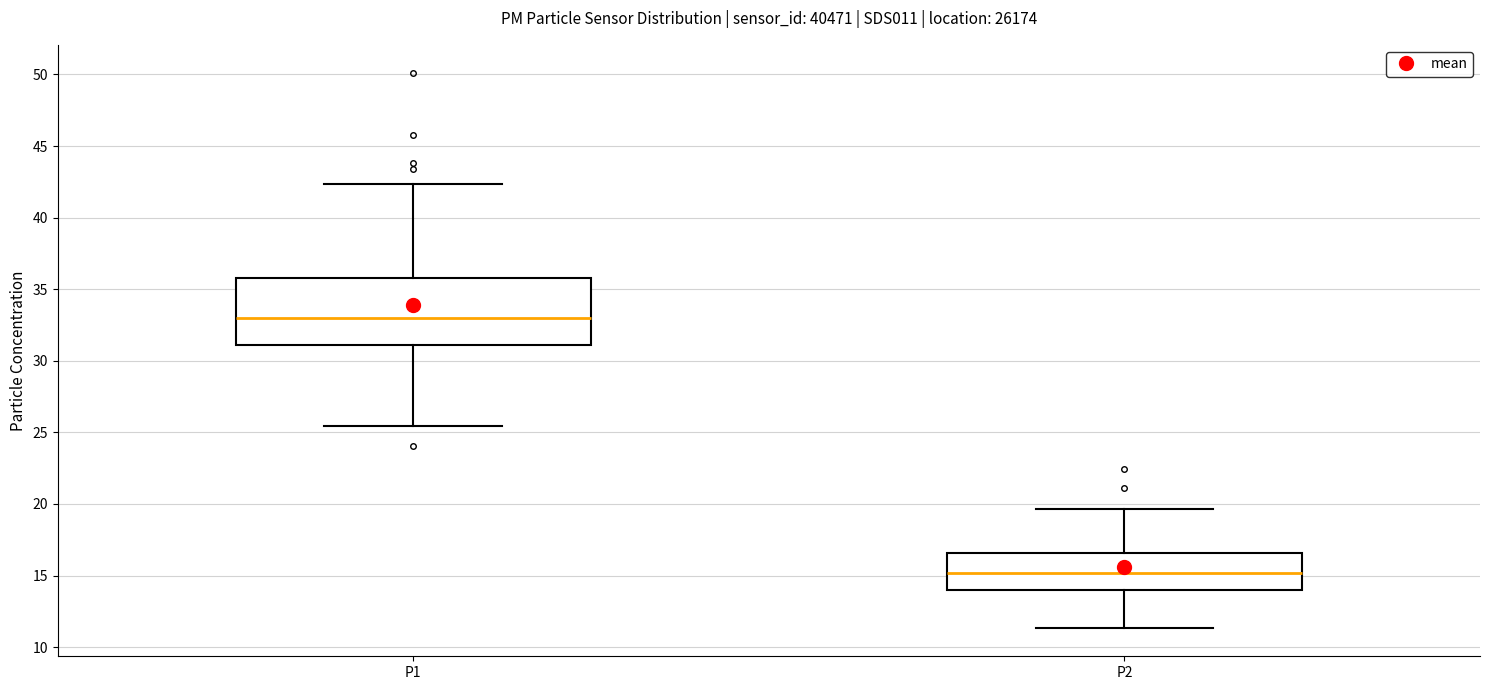

Comparing the boxes themselves (not the whiskers), which one is the tallest?

P1